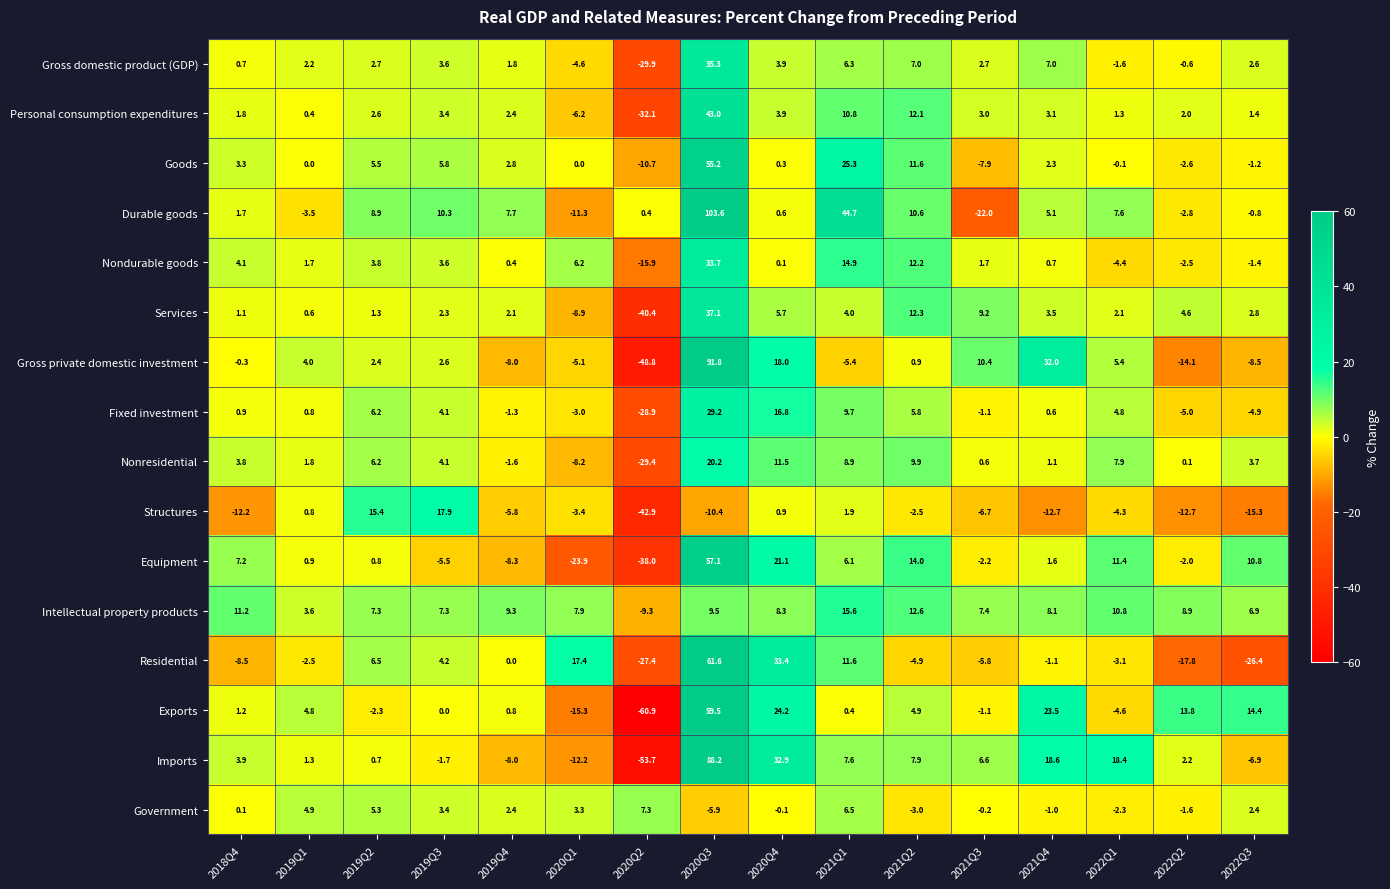

Is it true that Government equals -1.6 at 2022Q2?

True